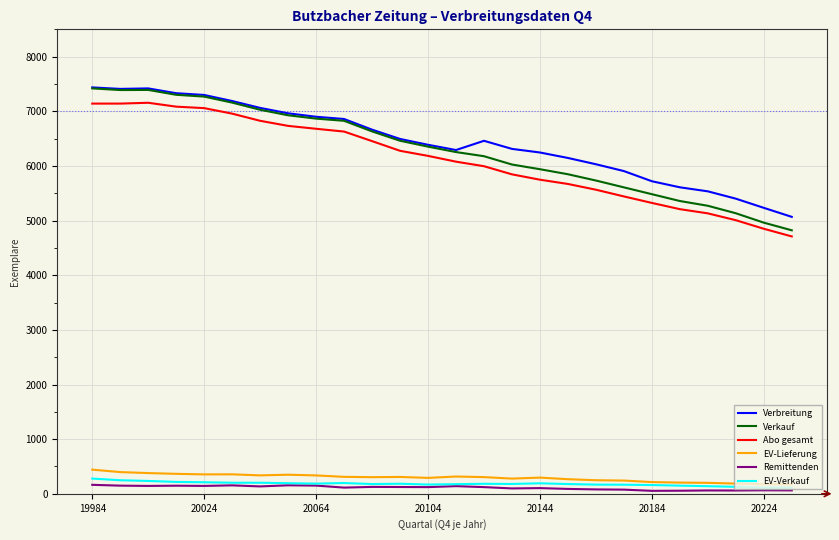

Which series has the largest range (max minus min)?

Verkauf